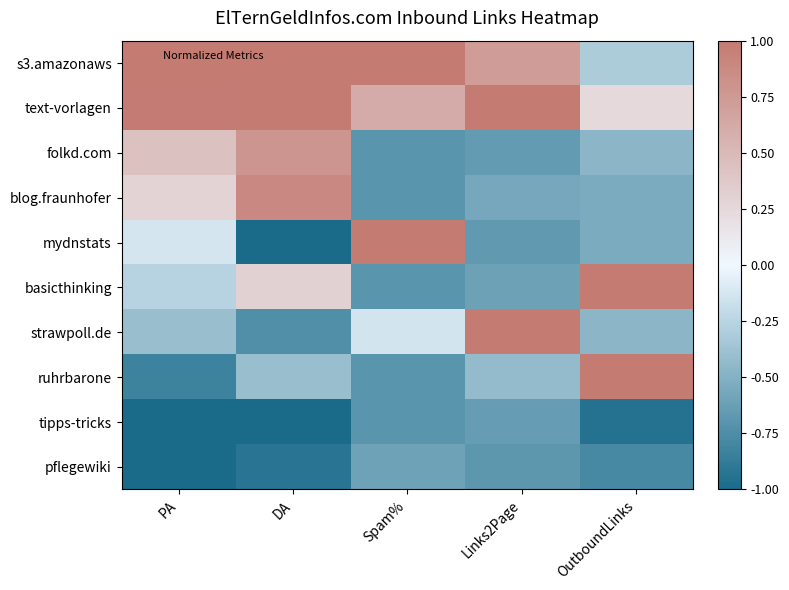

Reading left to right, extract all data points from this chart.

s3.amazonaws: PA=1.0	DA=1.0	Spam%=1.0	Links2Page=0.7	OutboundLinks=-0.3
text-vorlagen: PA=1.0	DA=1.0	Spam%=0.6	Links2Page=1.0	OutboundLinks=0.2
folkd.com: PA=0.4	DA=0.8	Spam%=-0.7	Links2Page=-0.7	OutboundLinks=-0.5
blog.fraunhofer: PA=0.3	DA=0.9	Spam%=-0.7	Links2Page=-0.6	OutboundLinks=-0.5
mydnstats: PA=-0.1	DA=-1.0	Spam%=1.0	Links2Page=-0.7	OutboundLinks=-0.5
basicthinking: PA=-0.3	DA=0.3	Spam%=-0.7	Links2Page=-0.6	OutboundLinks=1.0
strawpoll.de: PA=-0.4	DA=-0.7	Spam%=-0.1	Links2Page=1.0	OutboundLinks=-0.5
ruhrbarone: PA=-0.8	DA=-0.4	Spam%=-0.7	Links2Page=-0.4	OutboundLinks=1.0
tipps-tricks: PA=-1.0	DA=-1.0	Spam%=-0.7	Links2Page=-0.6	OutboundLinks=-0.9
pflegewiki: PA=-1.0	DA=-0.9	Spam%=-0.6	Links2Page=-0.7	OutboundLinks=-0.8